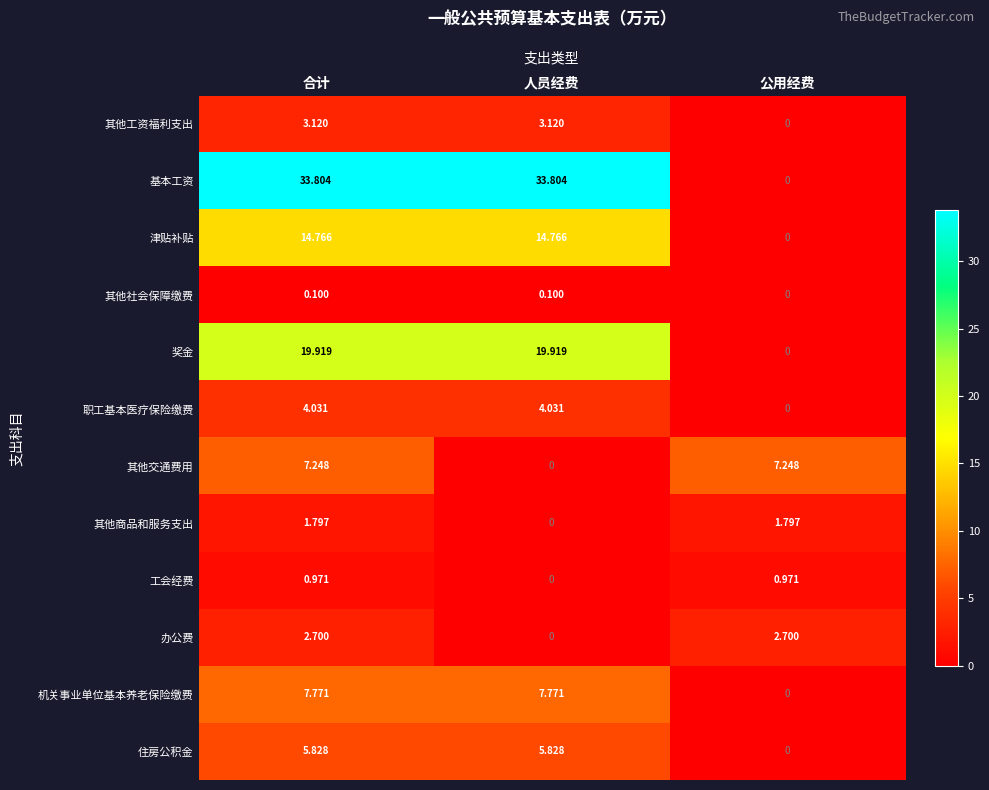

What is the total value across all series at 合计?

102.1